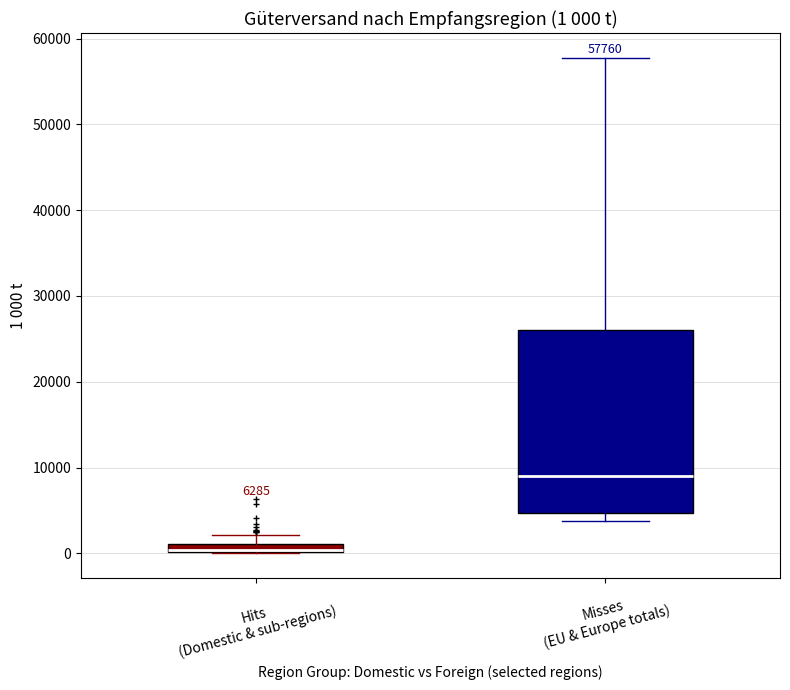

Comparing the boxes themselves (not the whiskers), which one is the tallest?

Misses (EU & Europe totals)